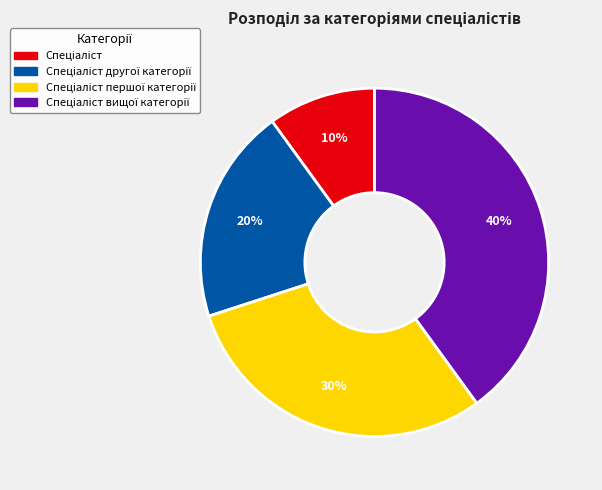

Is there any slice that represents more than half of the pie?

No